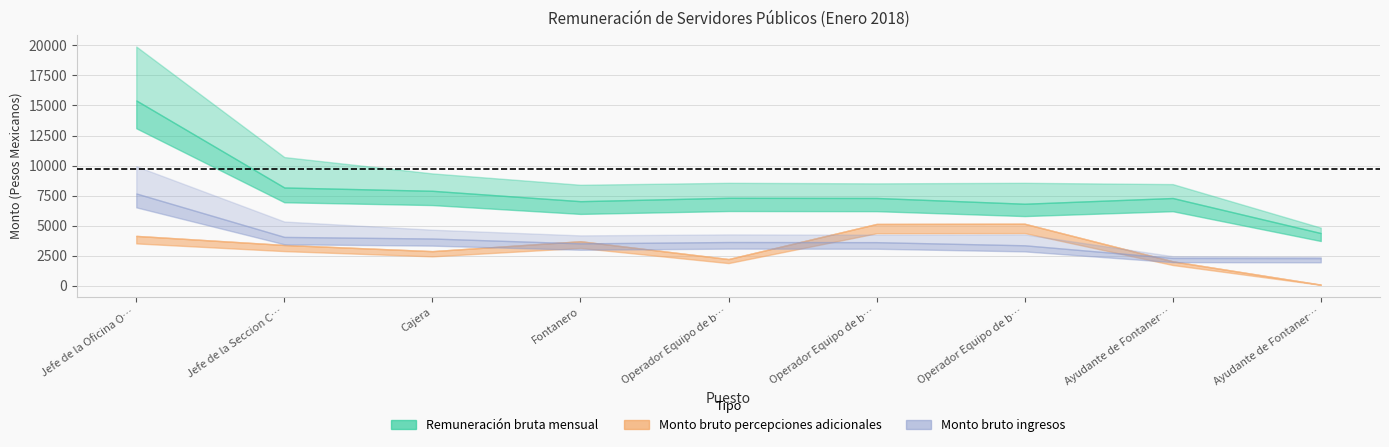

Rank the categories by Monto bruto ingresos value from highest to lowest.

Jefe de la Oficina Operadora, Jefe de la Seccion Comercial y Admva., Cajera, Operador Equipo de bombeo (1), Operador Equipo de bombeo (3), Operador Equipo de bombeo (2), Fontanero, Ayudante de Fontanero (1), Ayudante de Fontanero (2)